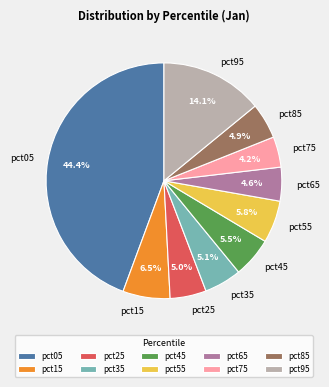

Does pct95 account for over 50% of the chart?

No